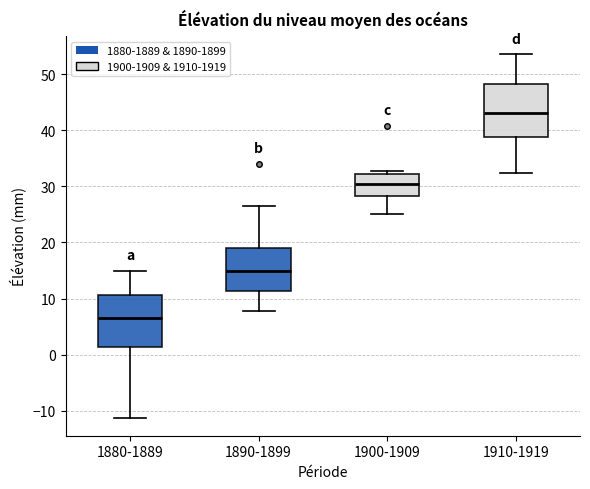

Where is the lower edge of the box for 1900-1909 on the y-axis? The values are not printed on the chart, so give them approximately, as read against the axis.

28